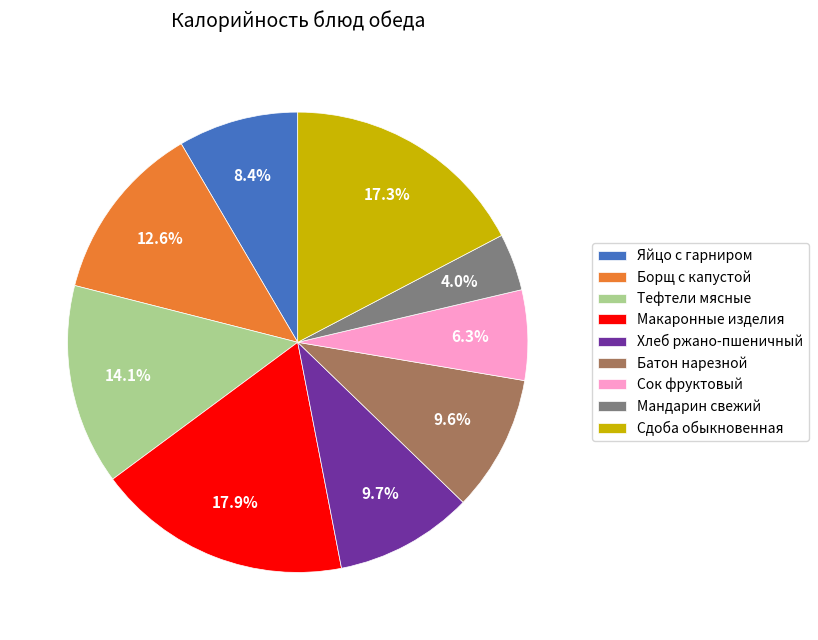

What percentage is the Яйцо с гарниром slice, to the nearest percent?

8%